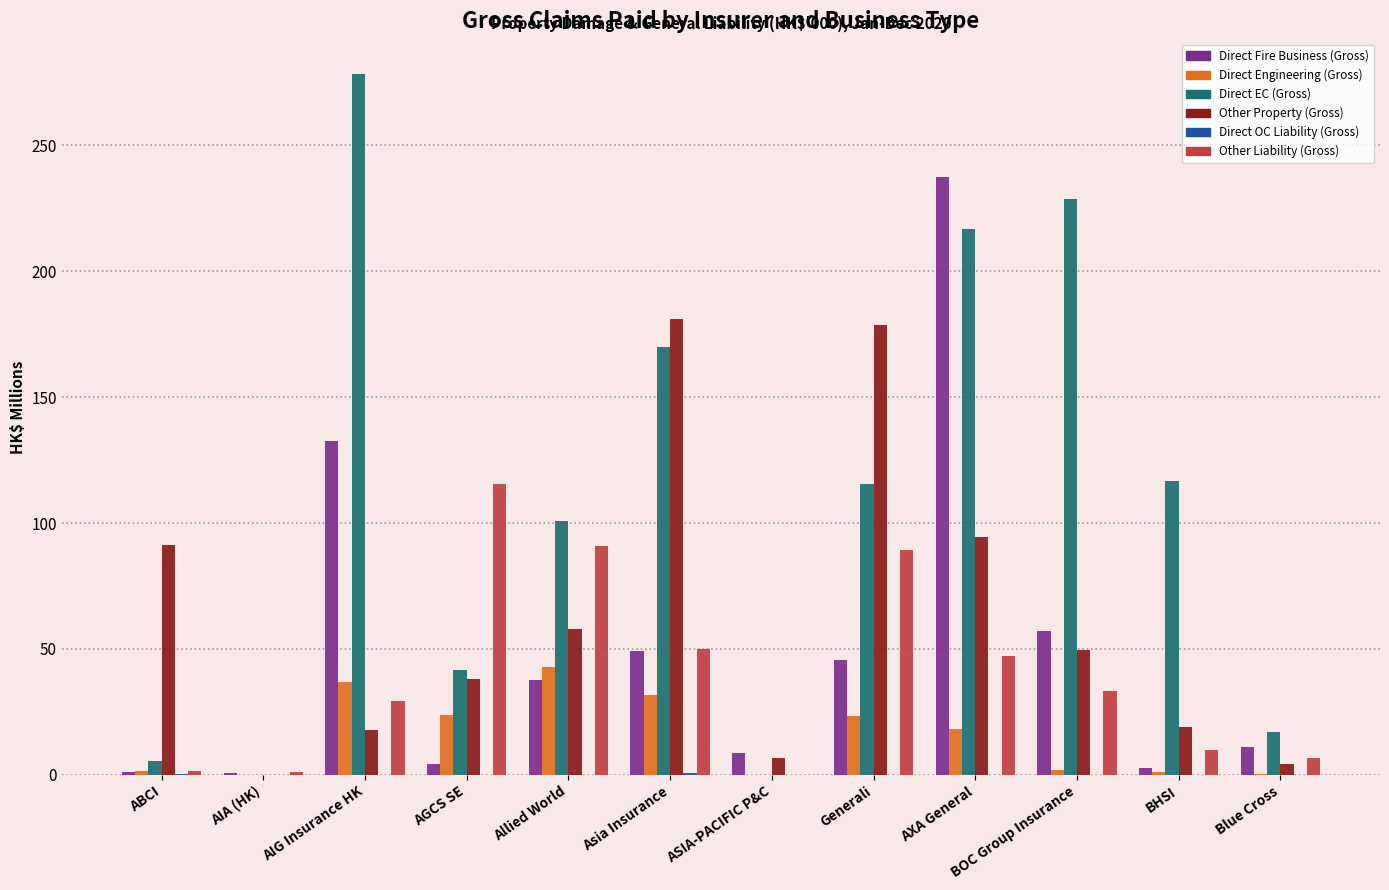

Read the Direct Fire Business (Gross) value at AXA General.

237.3